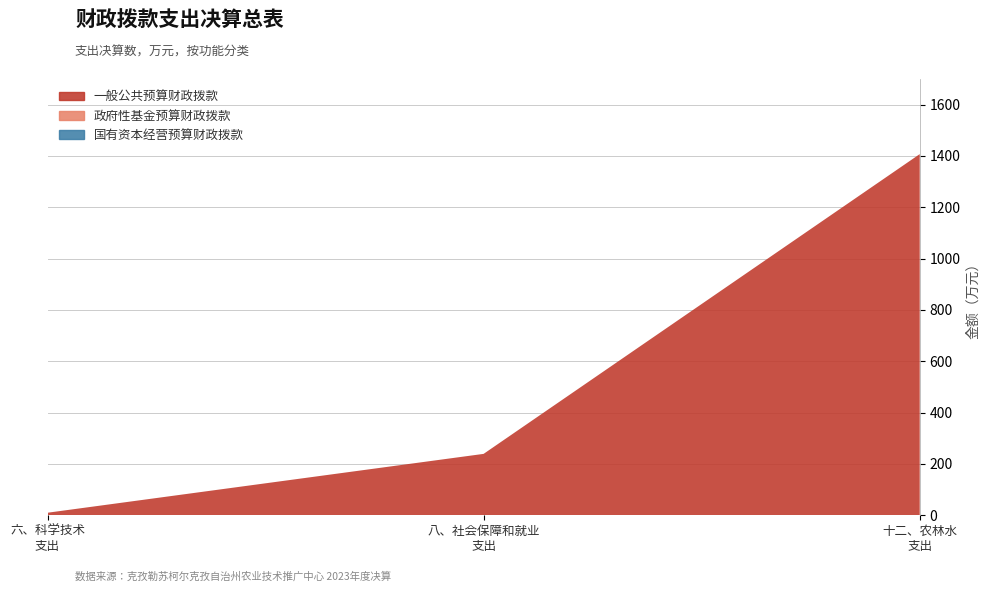

What is the sum of all 一般公共预算财政拨款 values?

1656.5